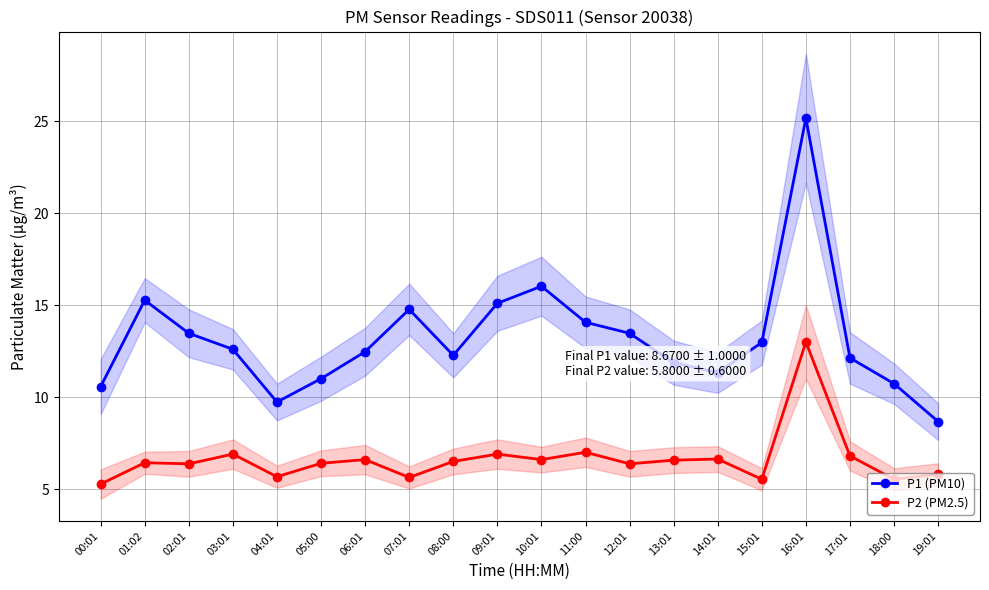

At 10:01, list the series in order from largest to smallest.

P1 (PM10), P2 (PM2.5)